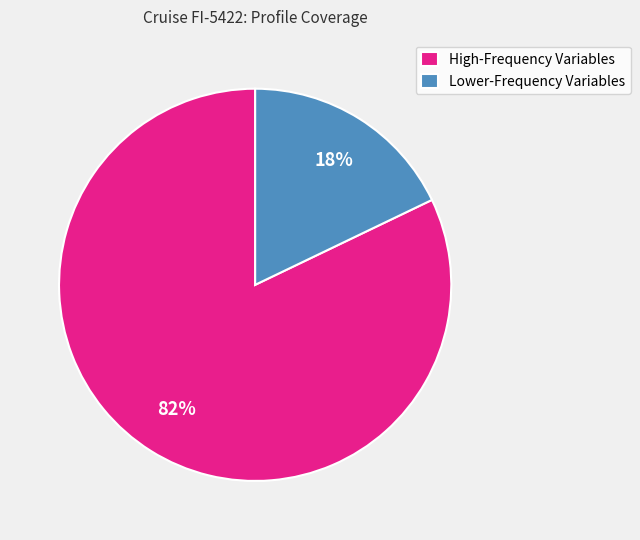

Does any single category account for the majority?

Yes